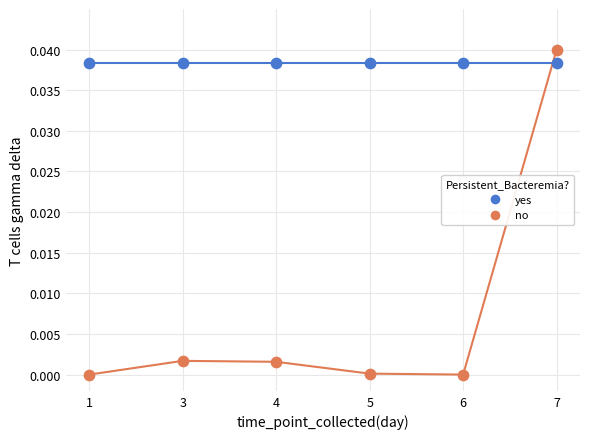

At how many categories does at least one series exceed 0?

6